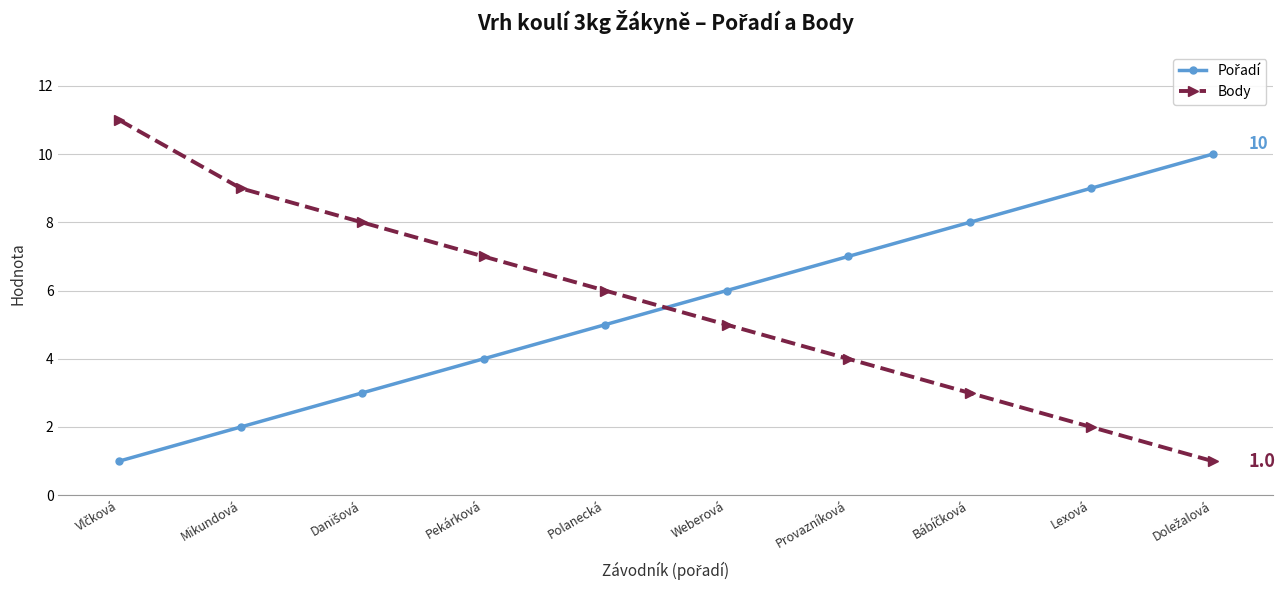

How many data points in Body are less than 6?

5